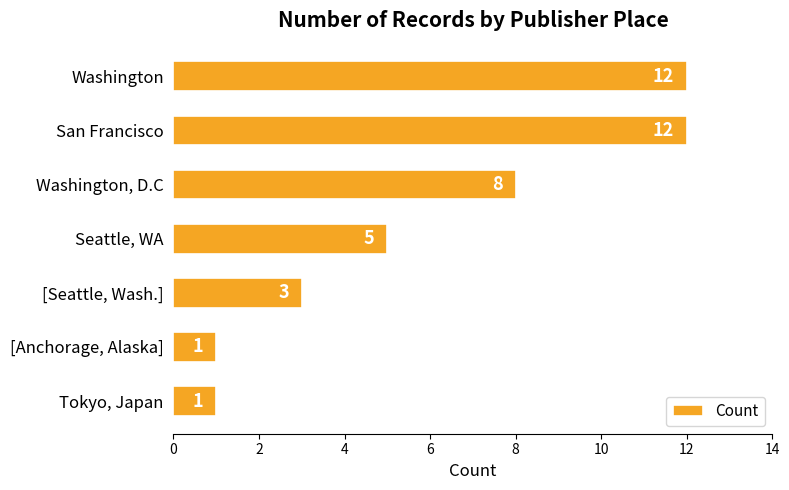

What is the greatest value displayed?

12